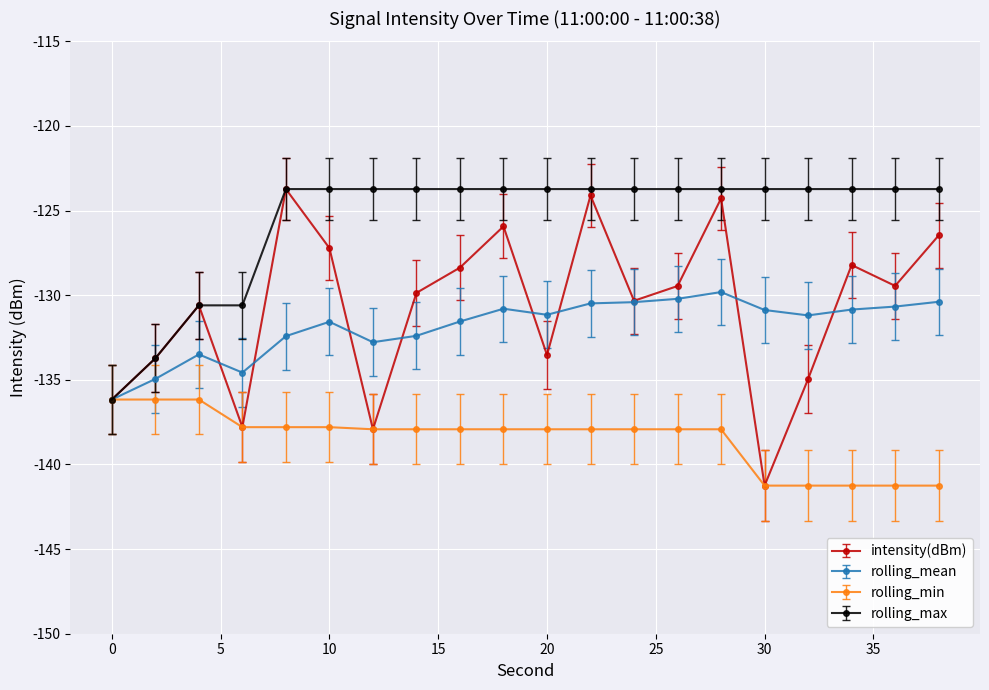

Which series has the widest spread of values?

intensity(dBm)